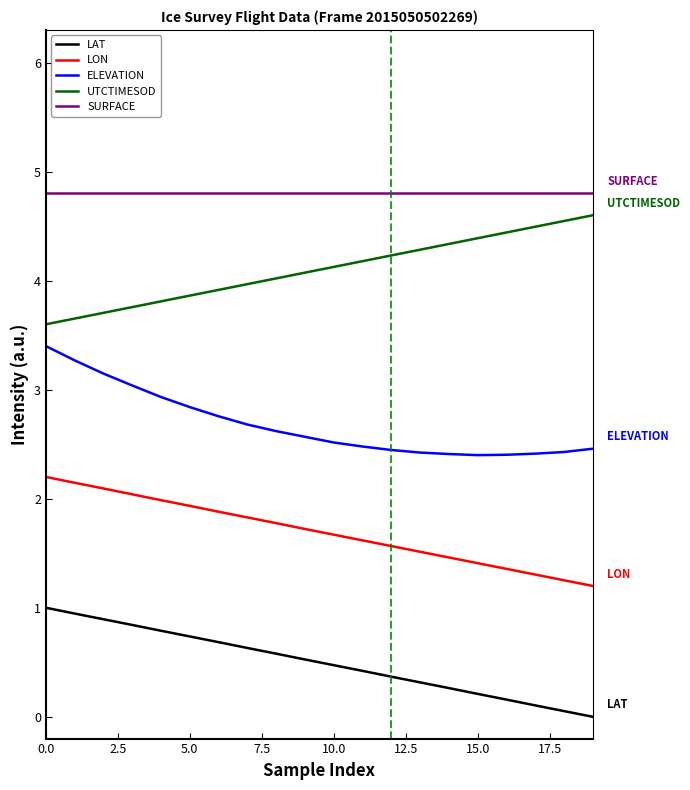

Rank the series by their average value, from highest to lowest.

SURFACE, UTCTIMESOD, ELEVATION, LON, LAT